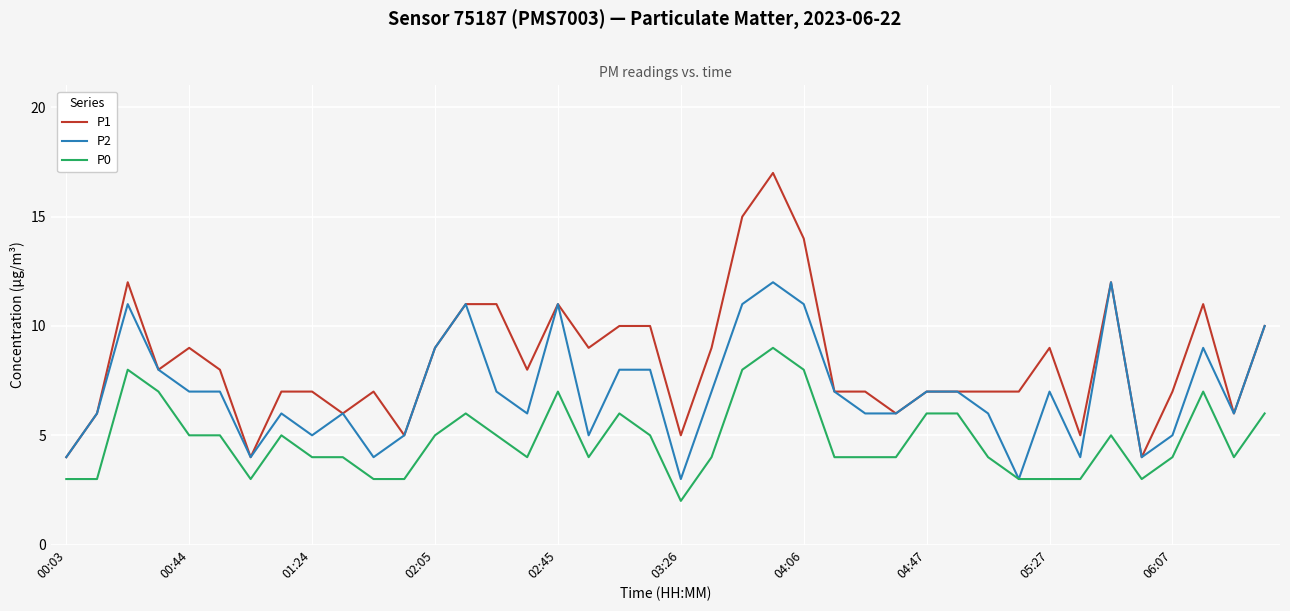

What are all the series names shown in the legend?

P1, P2, P0